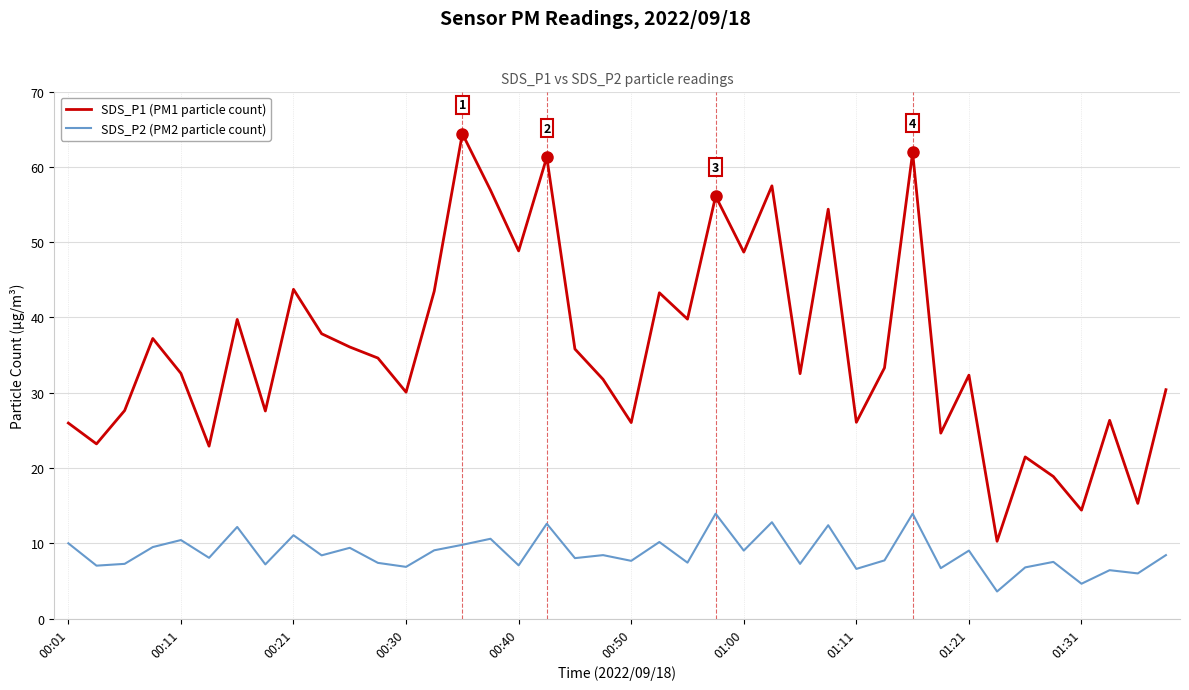

What is the average value of the SDS_P2 (PM2 particle count) series?

8.7